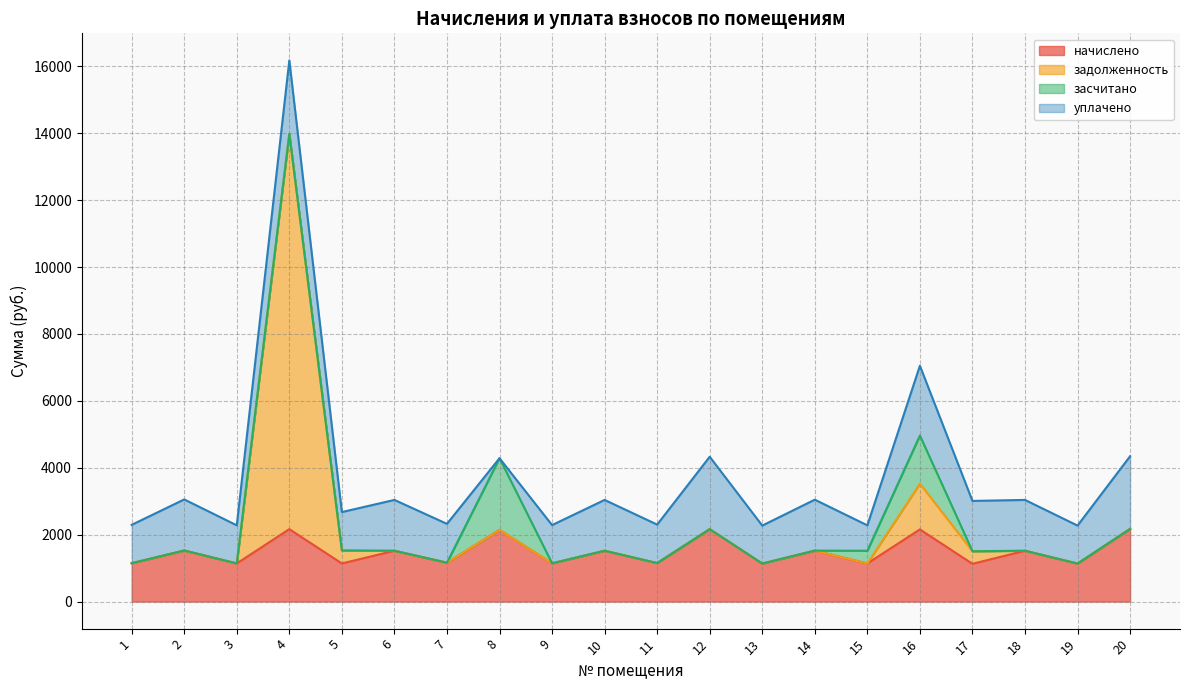

What is the value of the задолженность point at the 9th from the left?

1143.0